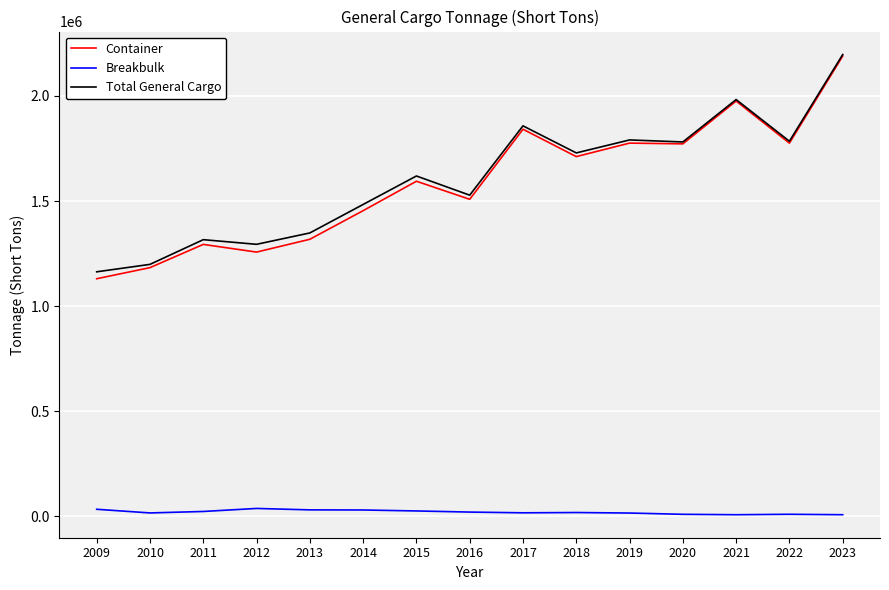

The value of Total General Cargo at 2012 is 1293945. True or false?

True